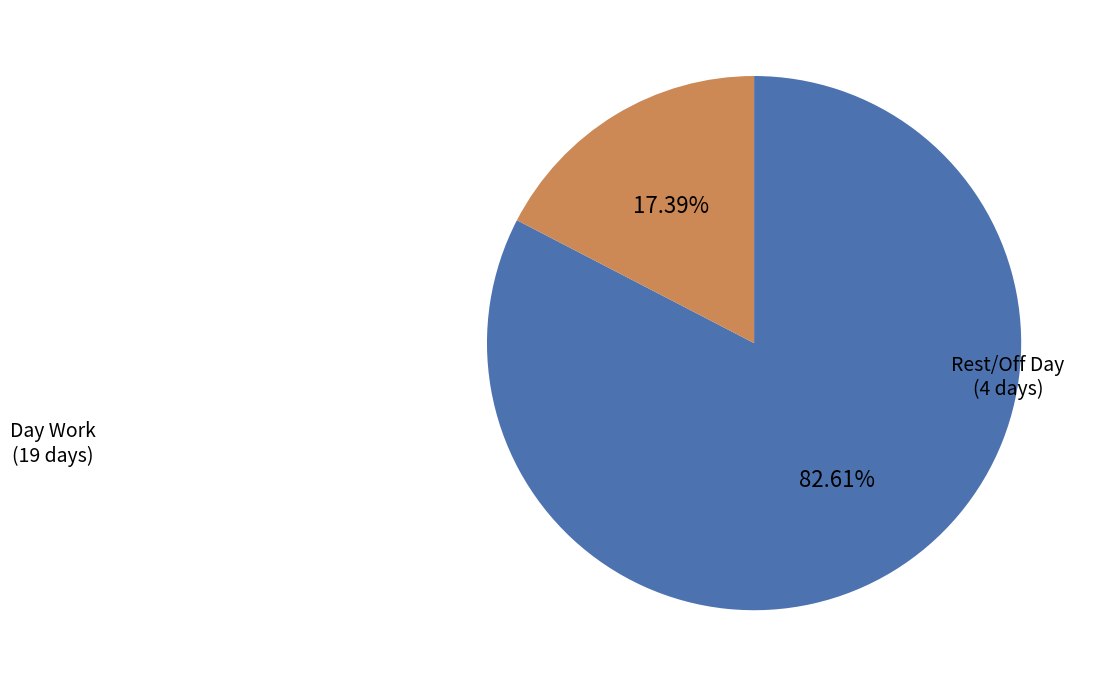

Is there a majority slice in this chart?

Yes